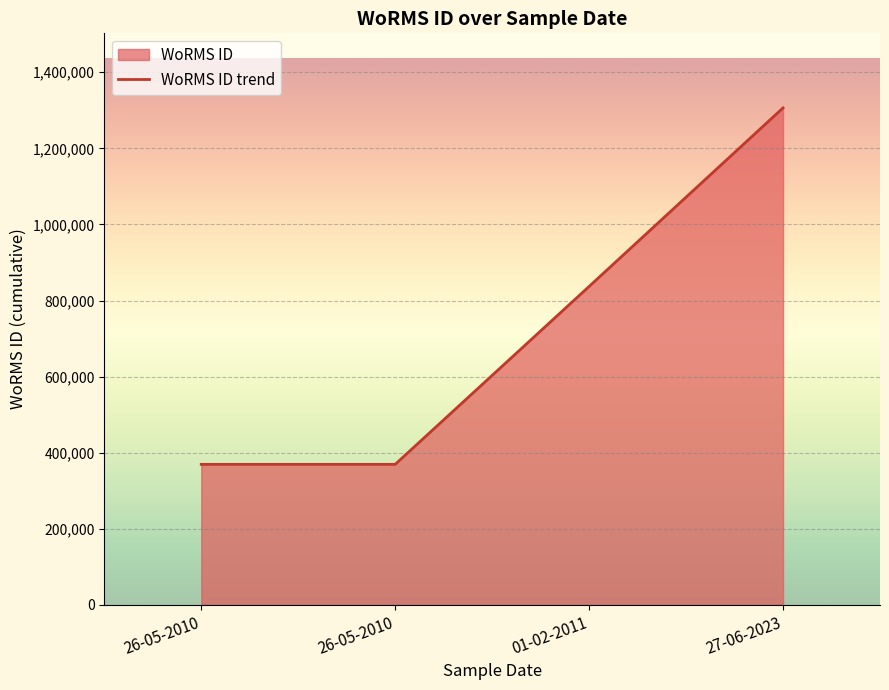

Rank the categories by value from highest to lowest.

27-06-2023, 01-02-2011, 26-05-2010, 26-05-2010